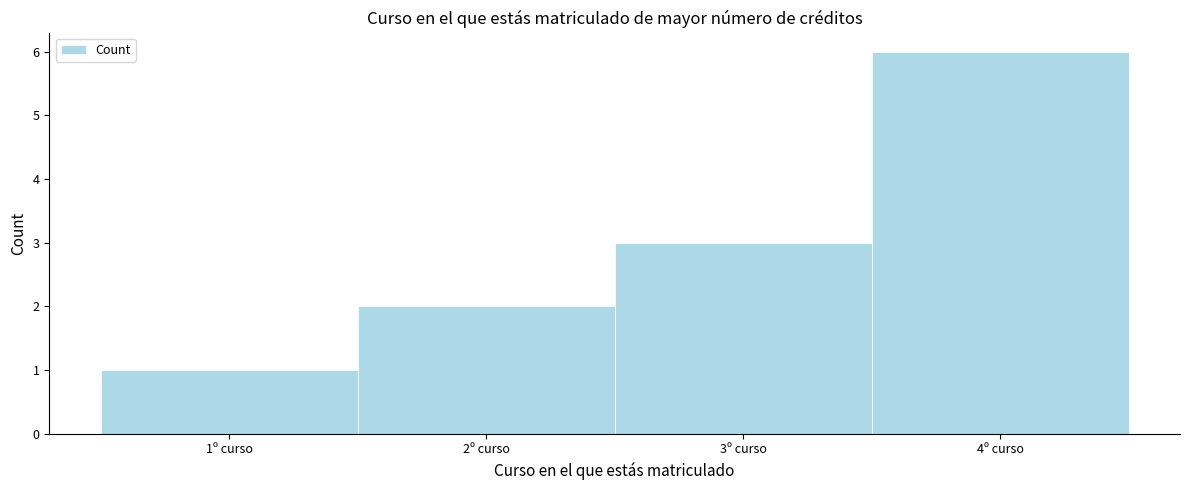

Reading left to right, list every bar in this chart as the range it spans on the x-axis followed by its height. The values are not printed on the chart, so give them approximately, as read against the axis.

0.5 to 1.5: 1
1.5 to 2.5: 2
2.5 to 3.5: 3
3.5 to 4.5: 6